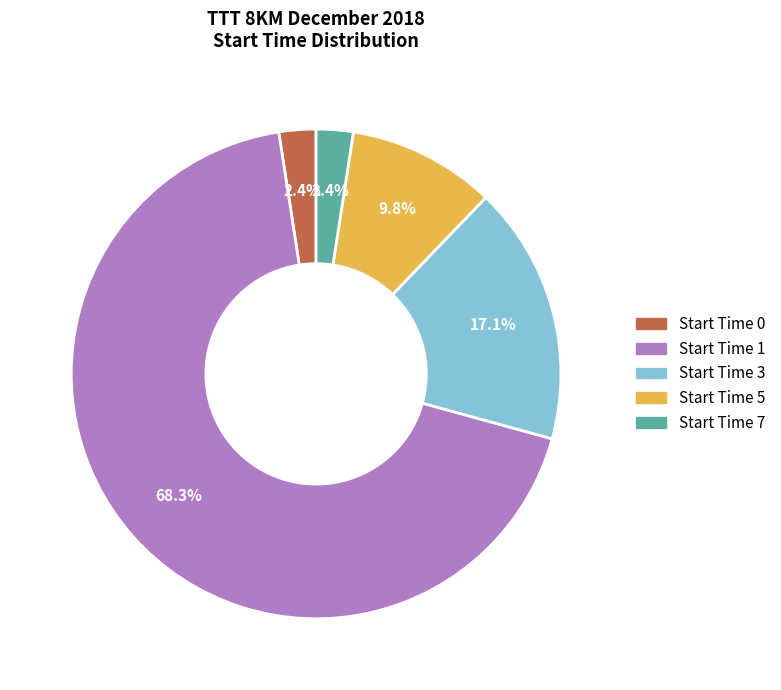

Does any single category account for the majority?

Yes